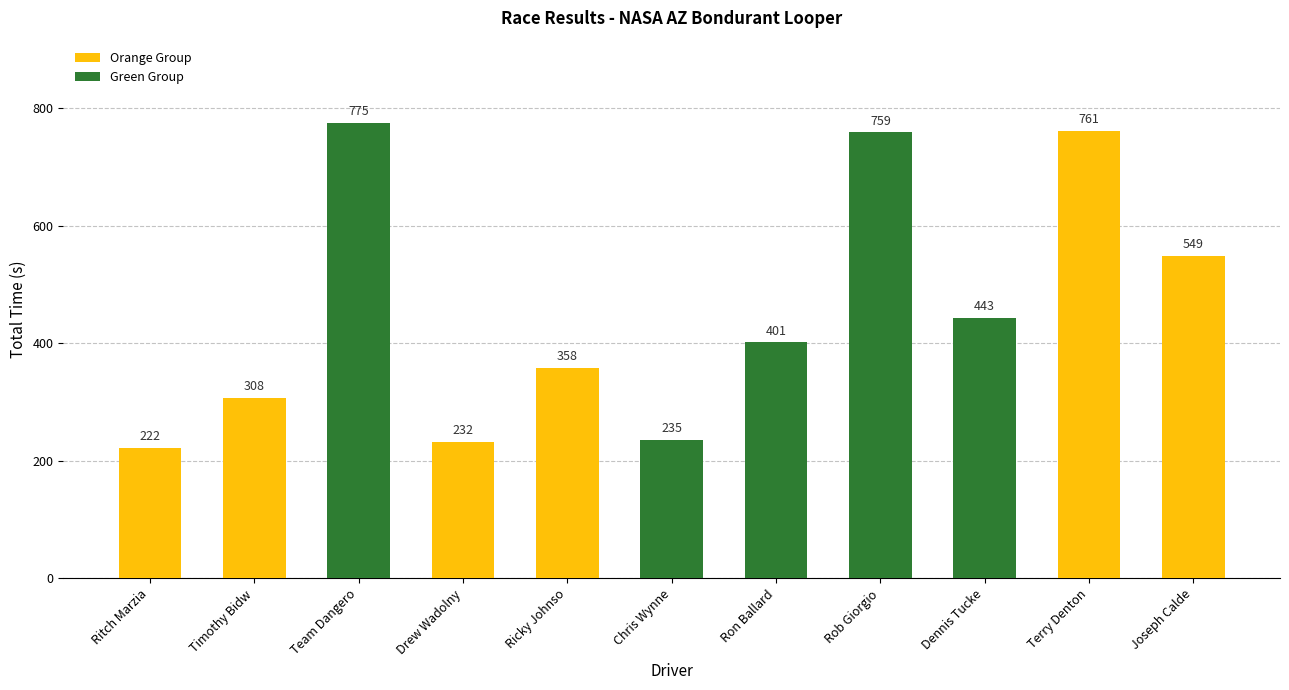

Rank the categories by value from lowest to highest.

Ritch Marzia, Drew Wadolny, Chris Wynne, Timothy Bidw, Ricky Johnso, Ron Ballard, Dennis Tucke, Joseph Calde, Rob Giorgio, Terry Denton, Team Dangero